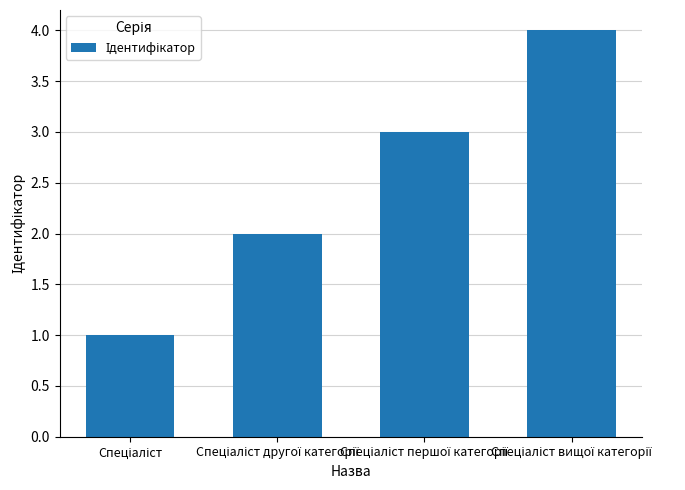

What is the greatest value displayed?

4